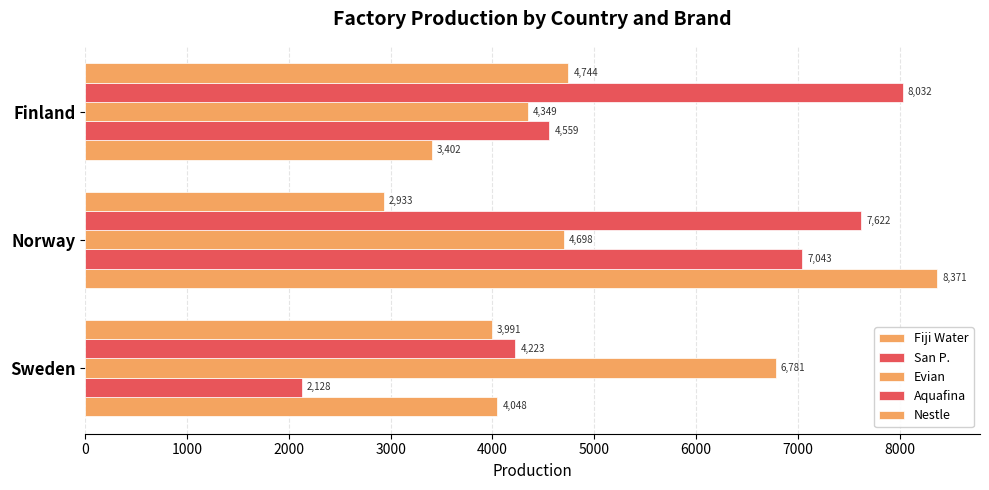

How many series are shown in this chart?

5